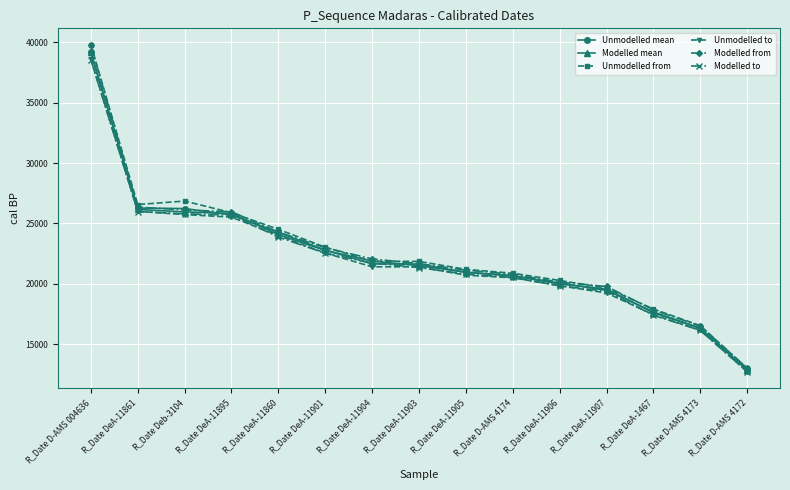

Which series has the widest spread of values?

Unmodelled from